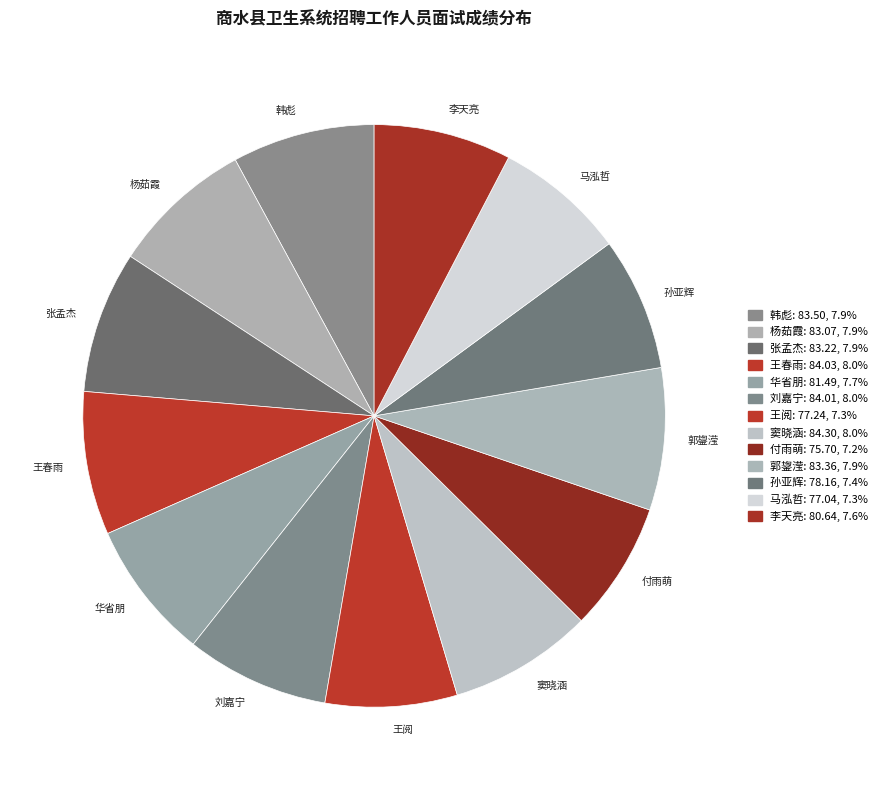

How many slices are in this pie chart?

13